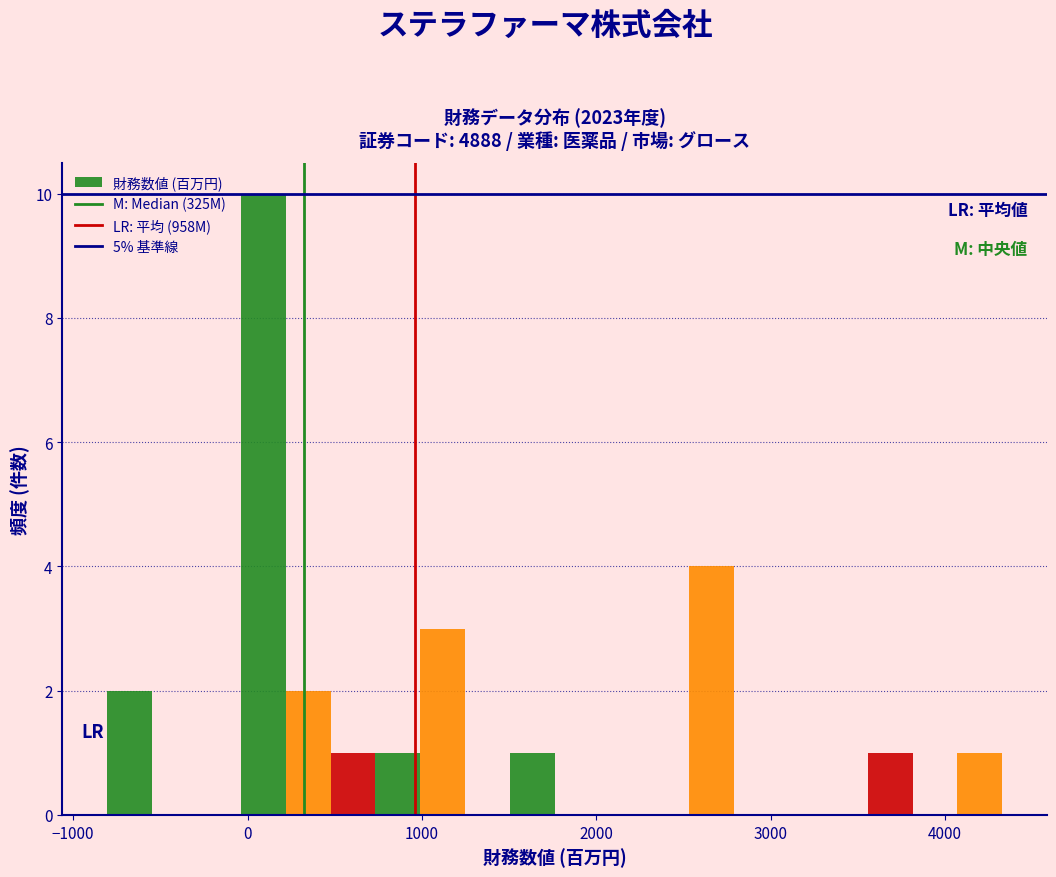

Around what value on the x-axis is the tallest bar? Give the approximate position of its centre, as read against the axis.

100